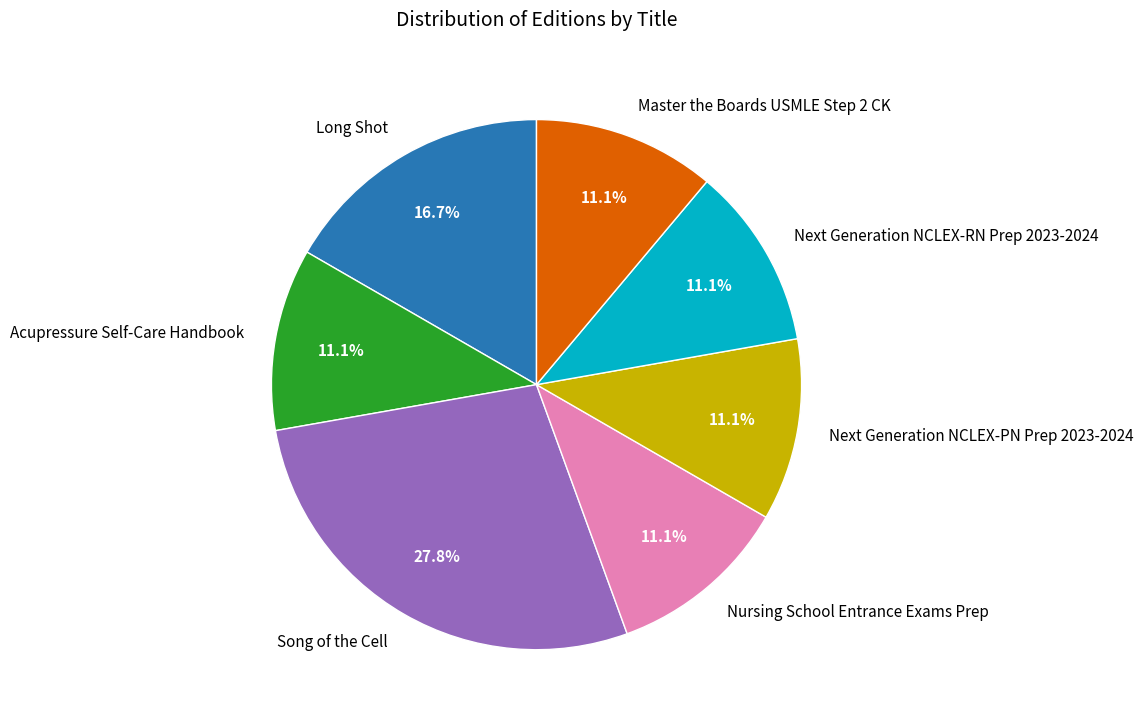

To the nearest percent, what percentage of the pie is Master the Boards USMLE Step 2 CK?

11%